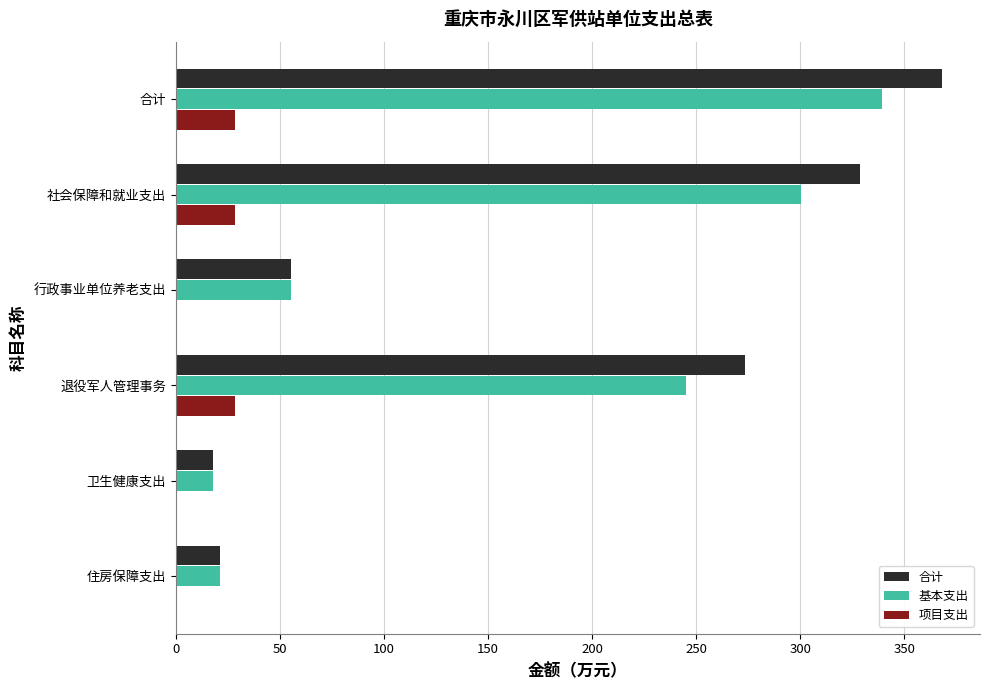

Count the number of data series in this chart.

3